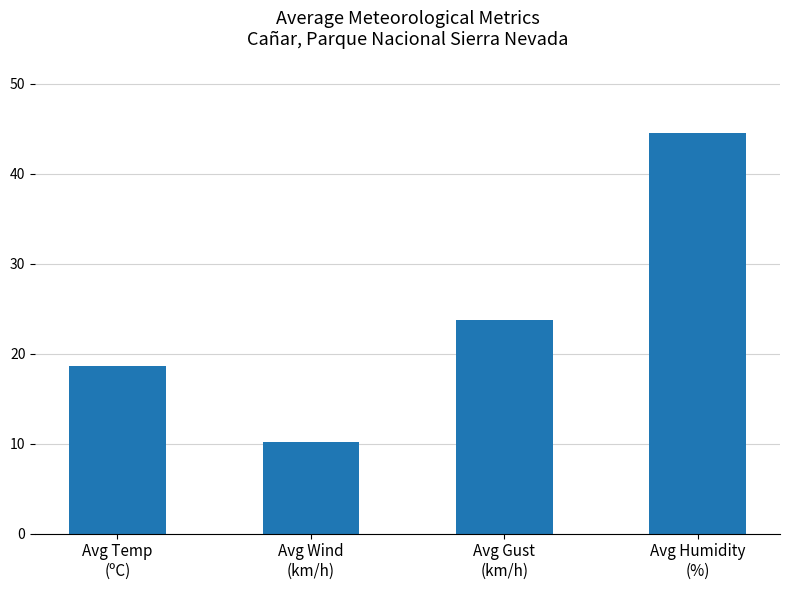

Reading left to right, extract all data points from this chart.

18.7	10.2	23.8	44.5